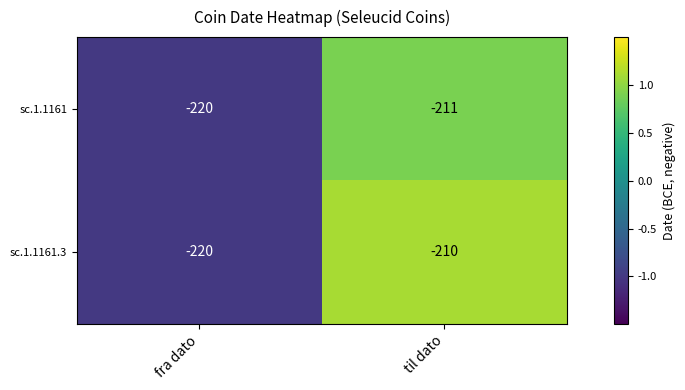

Reading left to right, transcribe all the data shown in this chart.

sc.1.1161: -220	-211
sc.1.1161.3: -220	-210